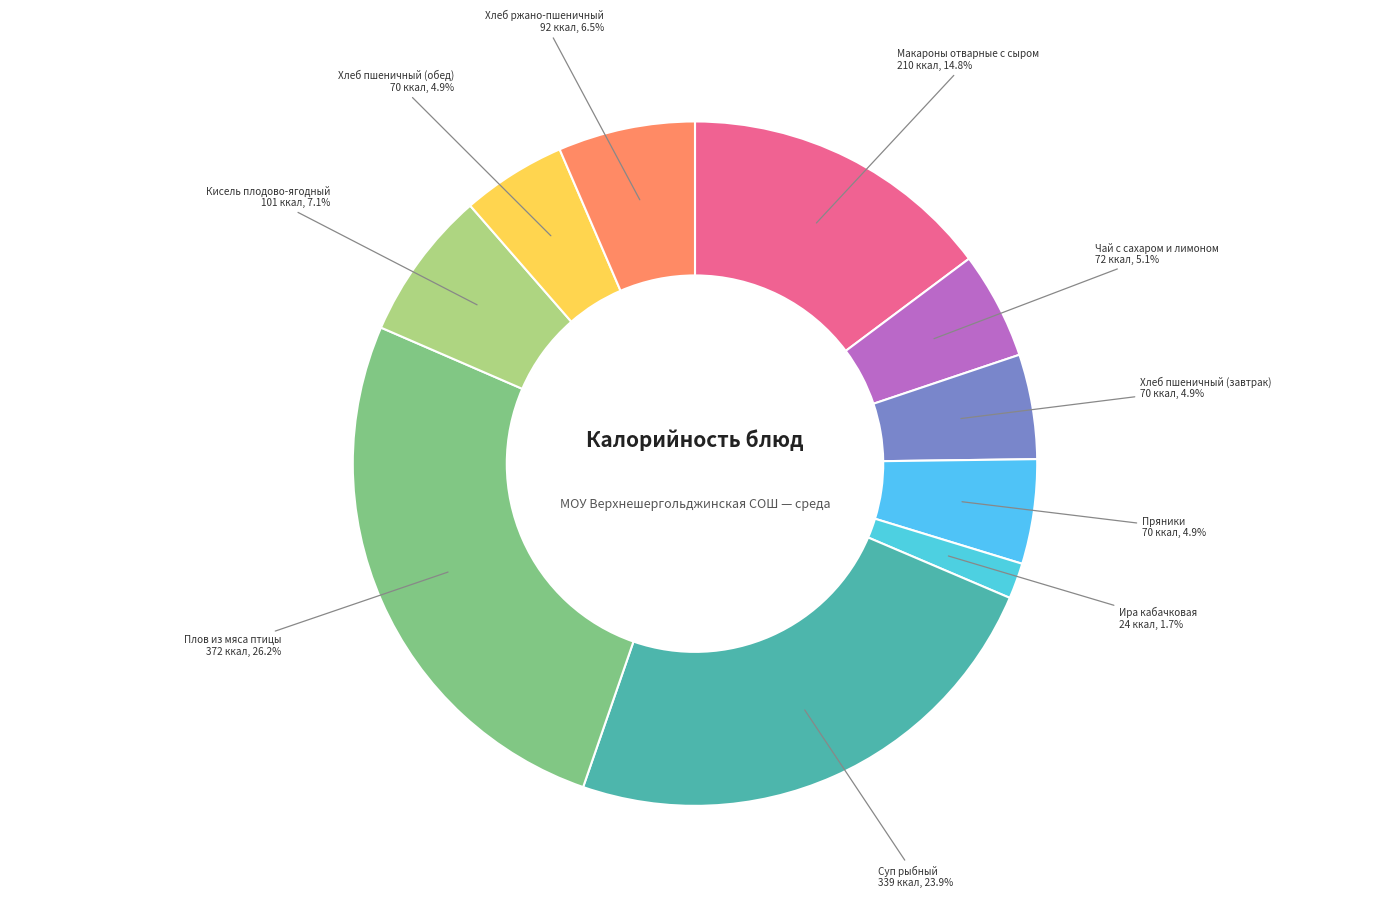

Does any single category account for the majority?

No